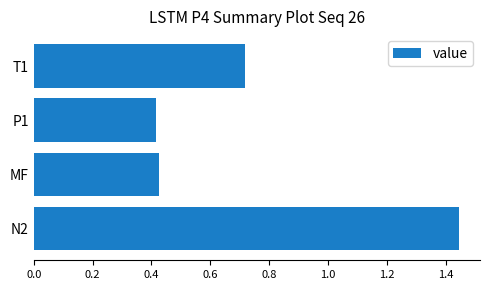

What is the difference between the maximum and minimum values?

1.0